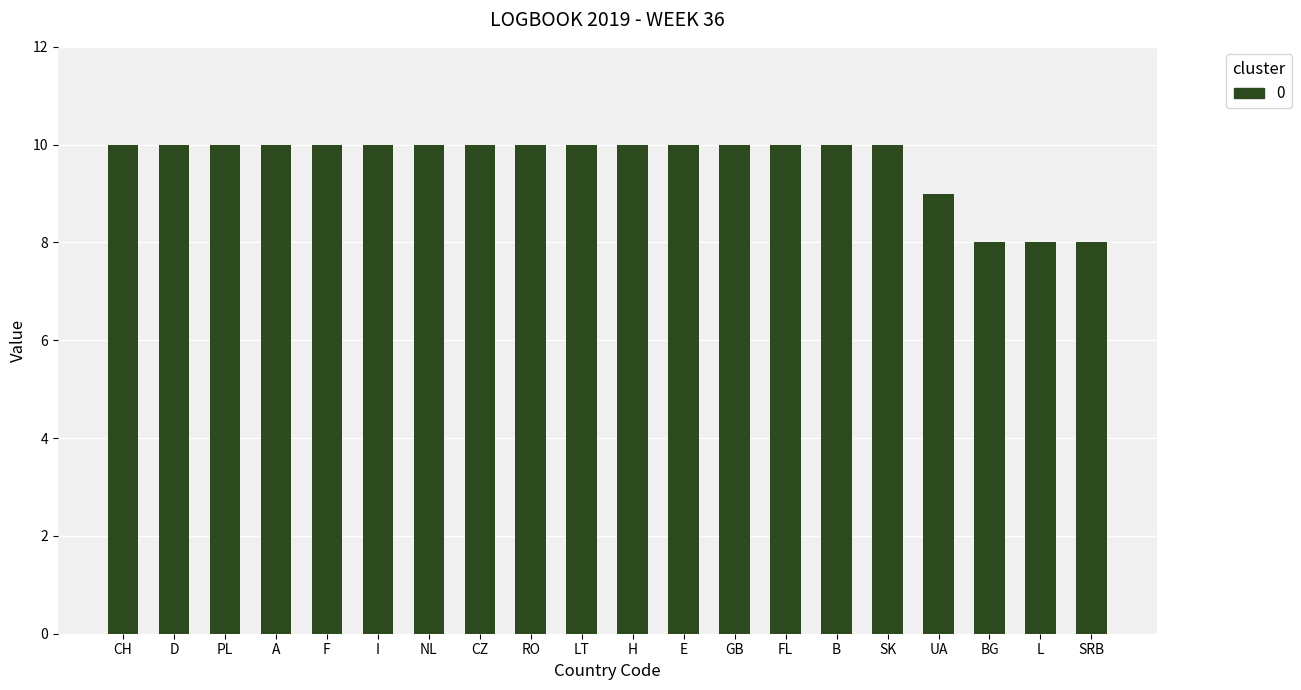

Does the chart contain stacked bars?

No